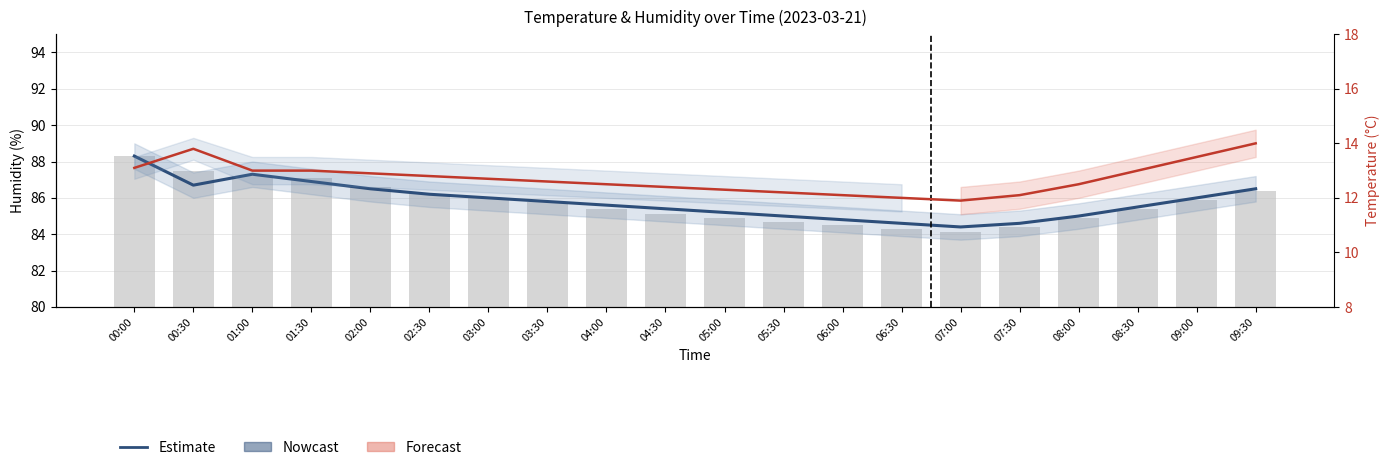

What is the difference between the maximum and minimum values in the Humidity (raw) series?

4.2